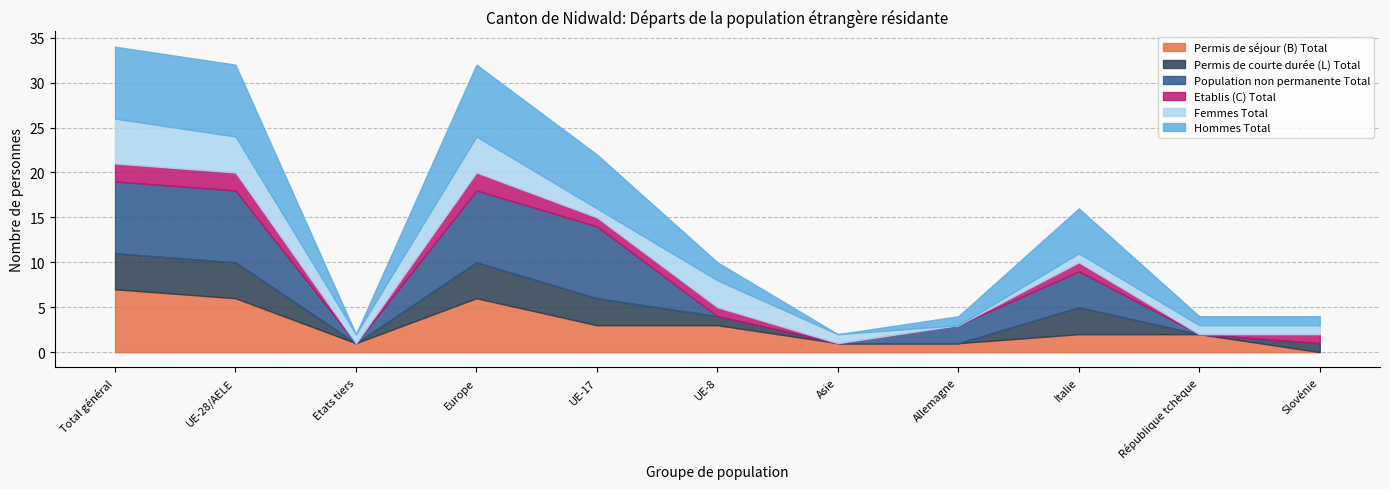

At which category does the chart reach its minimum across all series?

Slovénie